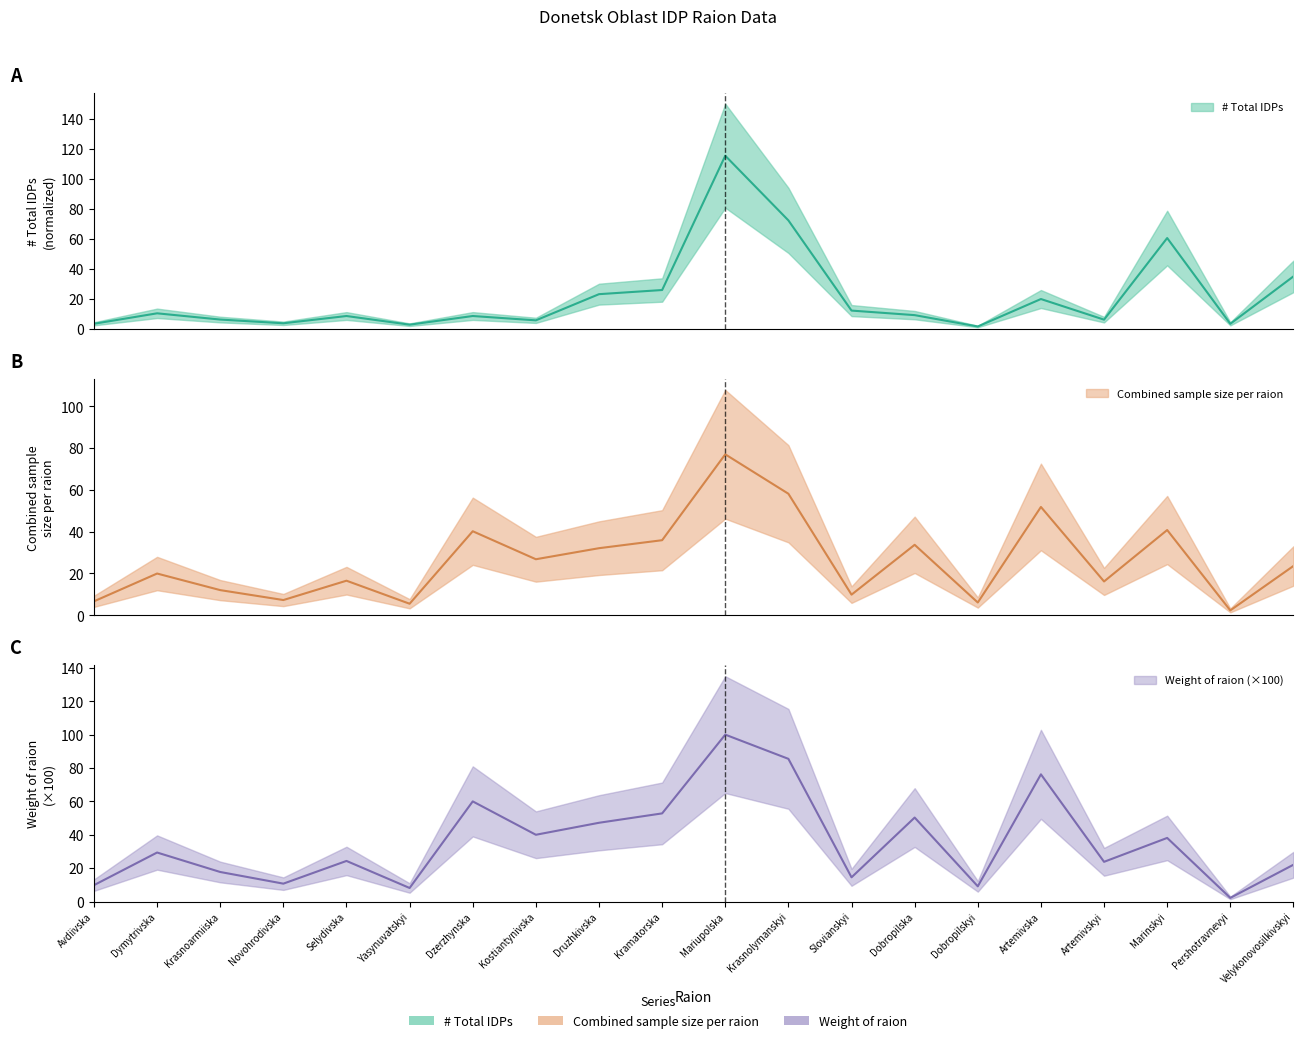

What is the spread (max minus min) of values at Kramatorska?

26.8